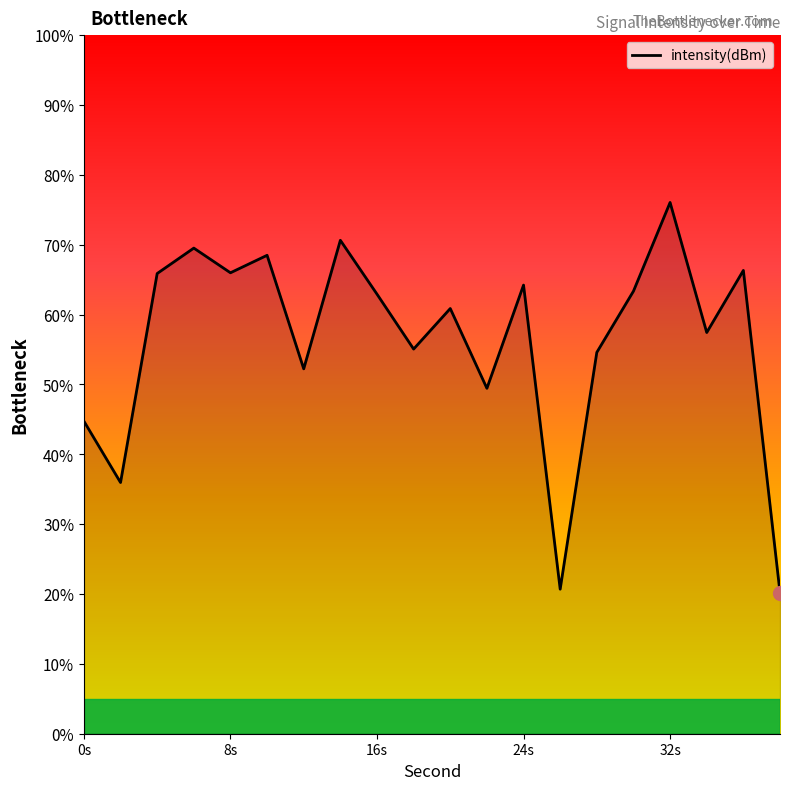

What is the greatest value displayed?

76.0